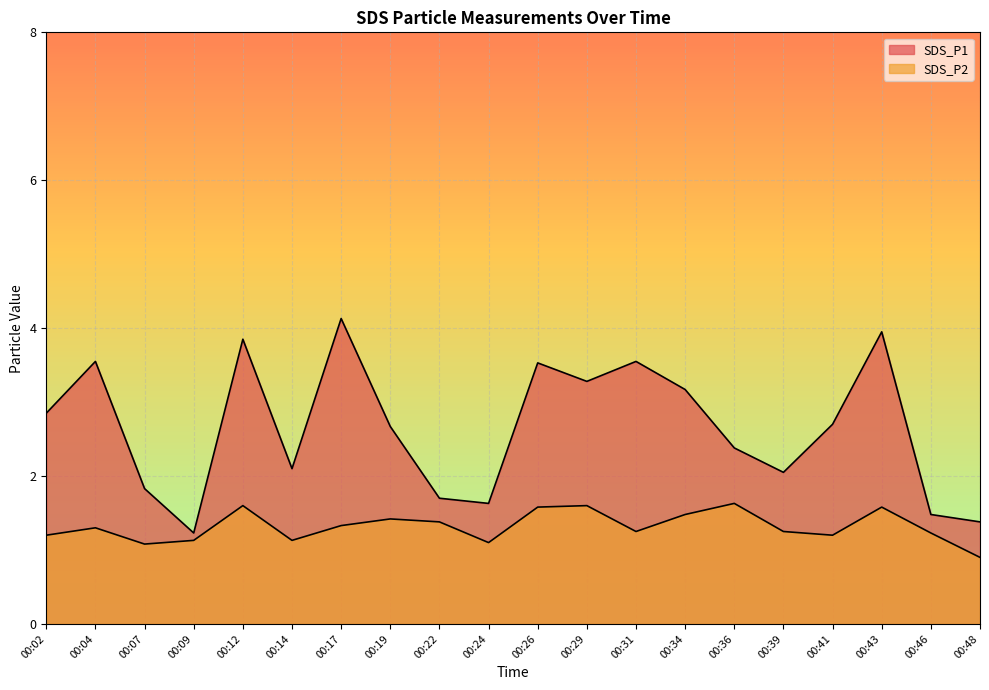

Reading left to right, transcribe all the data shown in this chart.

SDS_P1: 2.9	3.5	1.8	1.2	3.9	2.1	4.1	2.7	1.7	1.6	3.5	3.3	3.5	3.2	2.4	2.0	2.7	4.0	1.5	1.4
SDS_P2: 1.2	1.3	1.1	1.1	1.6	1.1	1.3	1.4	1.4	1.1	1.6	1.6	1.2	1.5	1.6	1.2	1.2	1.6	1.2	0.9